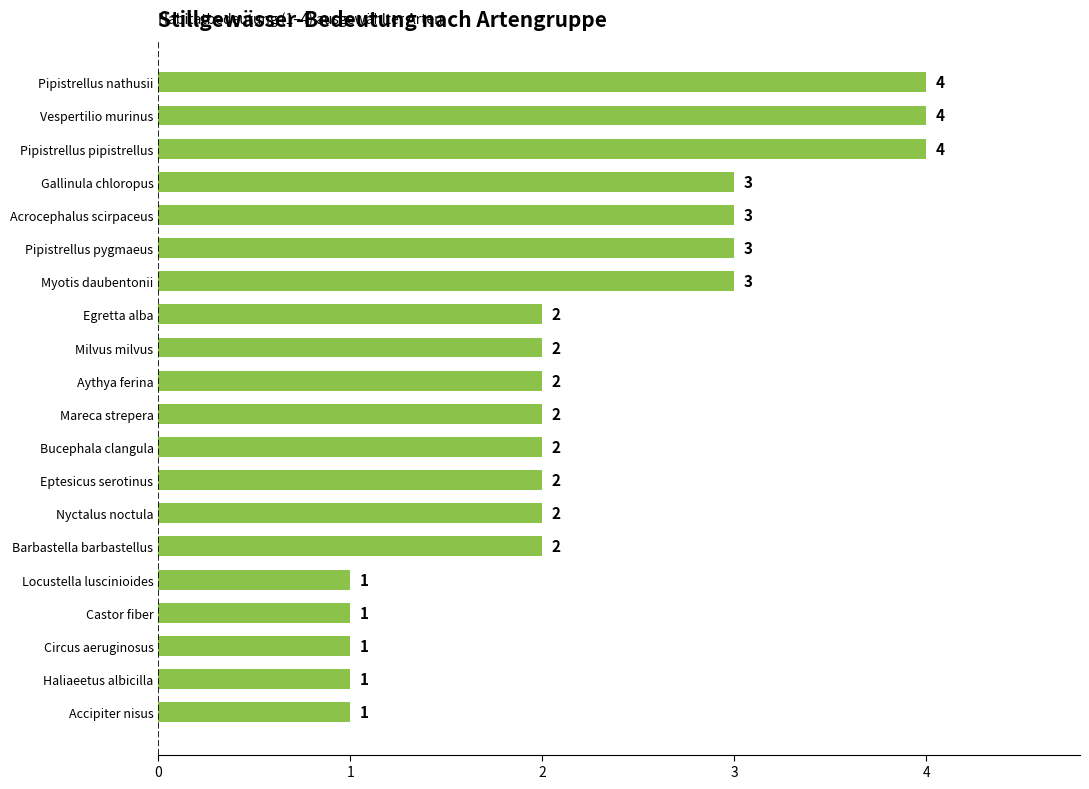

How many categories are shown in the chart?

20